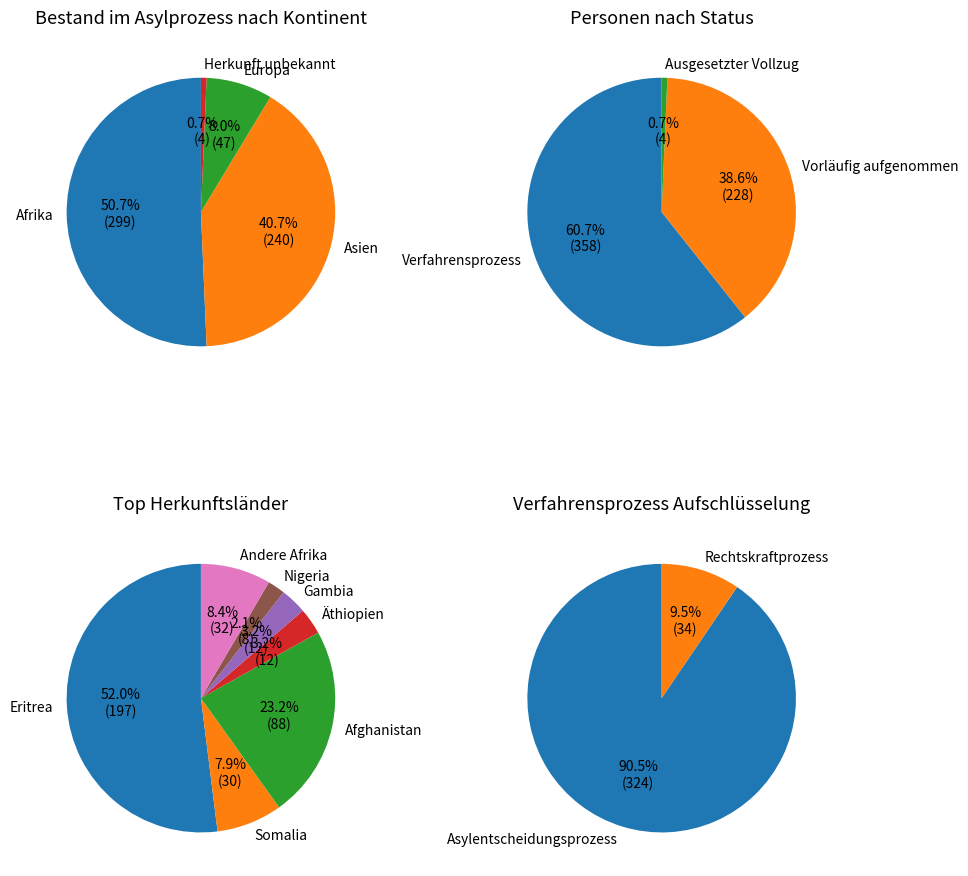

Between Asien and Afrika, which is larger?

Afrika